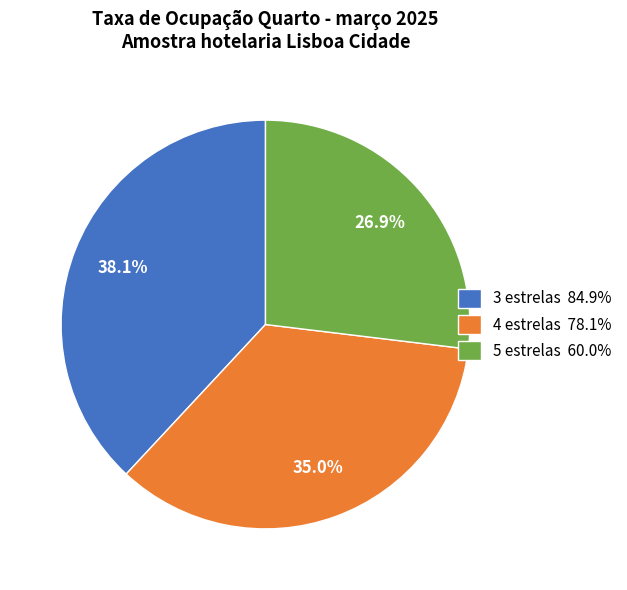

To the nearest percent, what is the difference between the 5 estrelas and 4 estrelas slice percentages?

8%